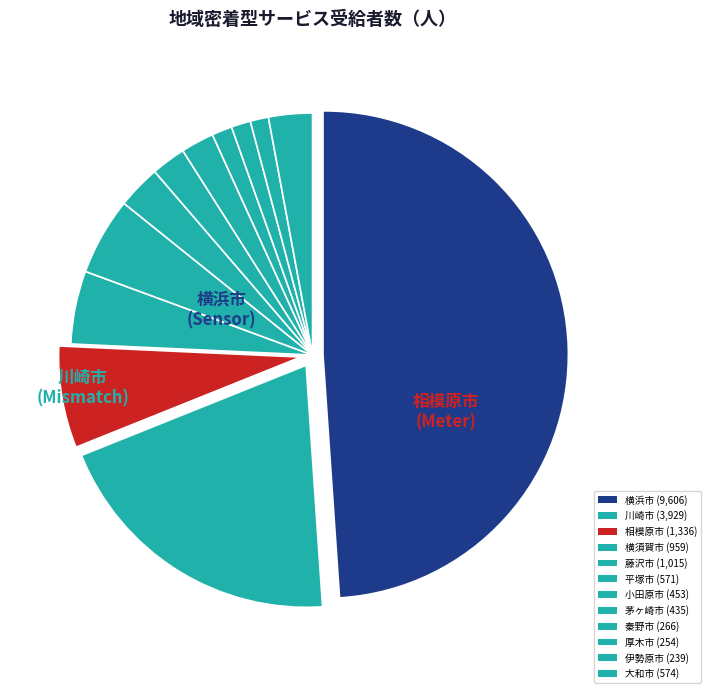

What is the smallest slice in the pie chart?

伊勢原市